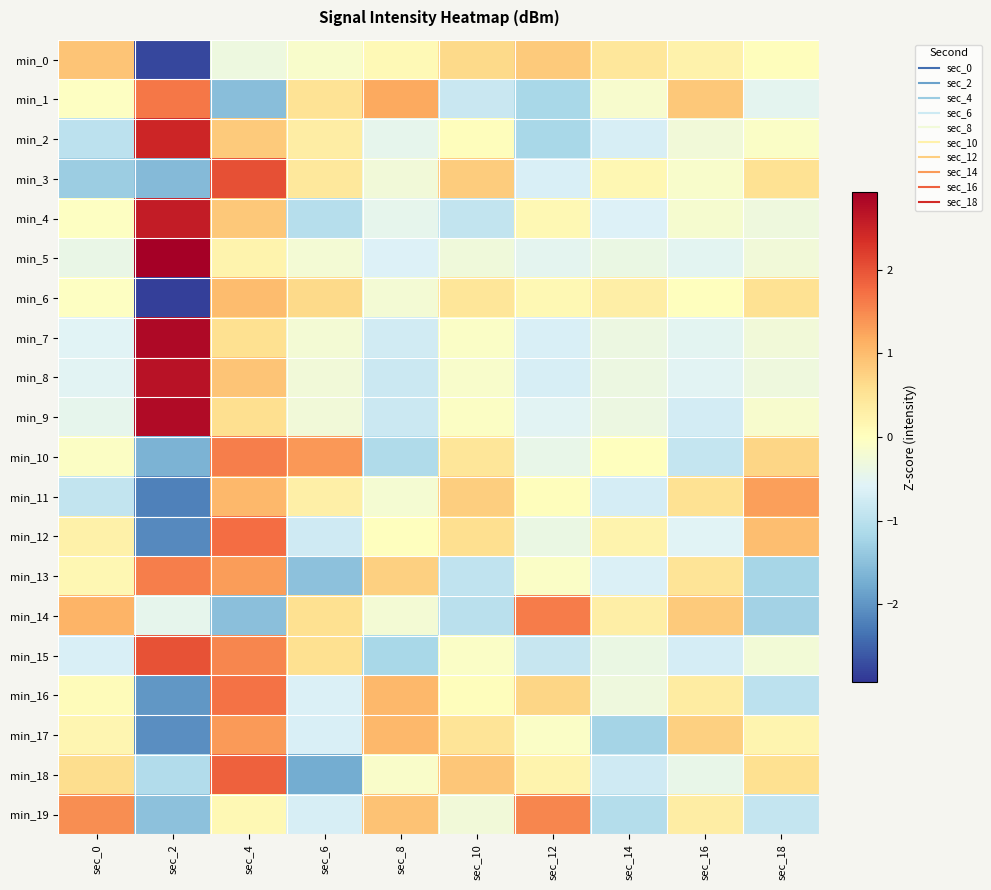

At how many categories does at least one series exceed 1?

7